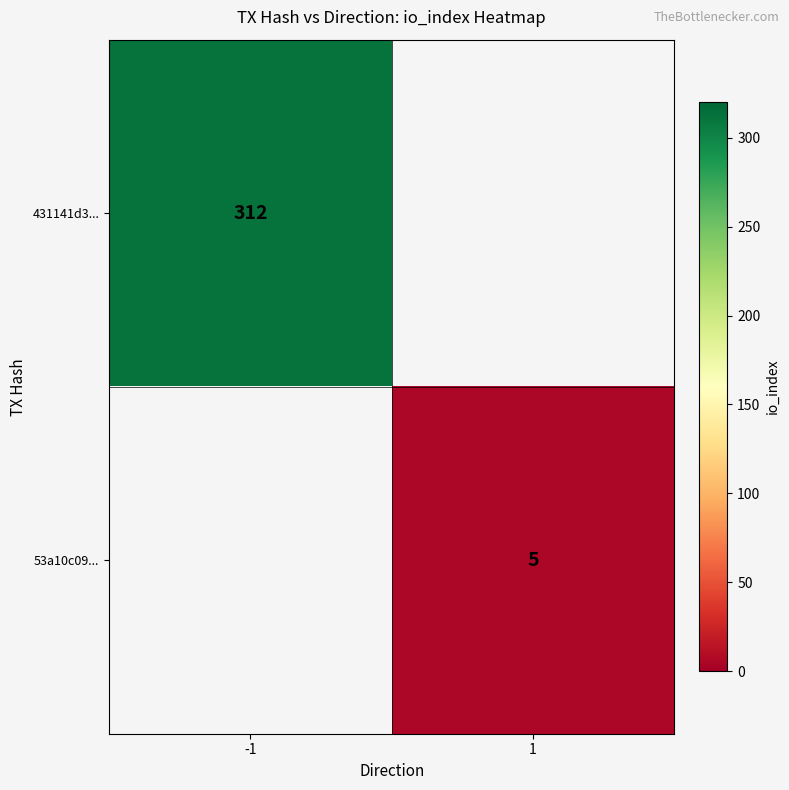

What is the difference between the highest and lowest values at 1?

5